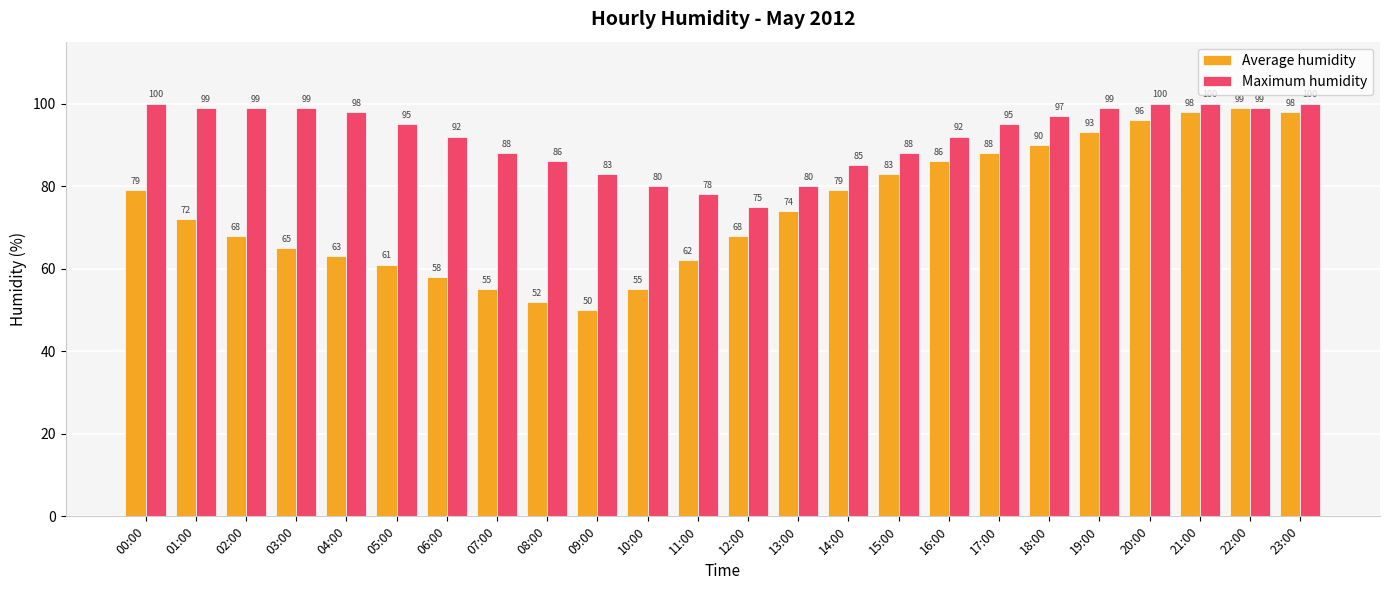

The Average humidity series shows 77 at 07:00. True or false?

False